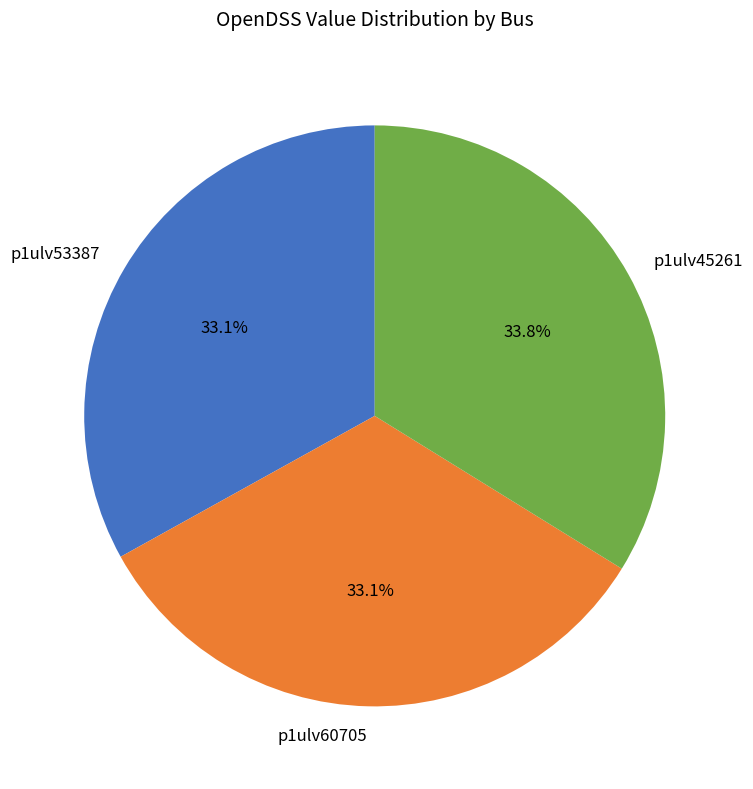

What is the largest slice in the pie chart?

p1ulv45261